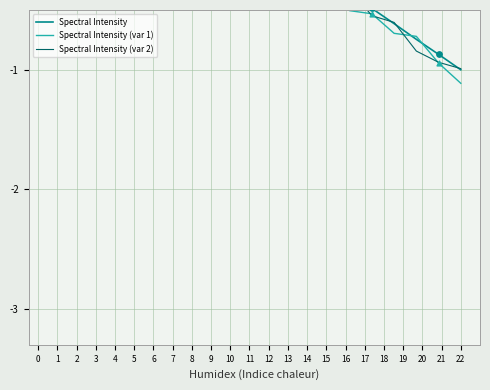

What are all the series names shown in the legend?

Spectral Intensity, Spectral Intensity (var 1), Spectral Intensity (var 2)